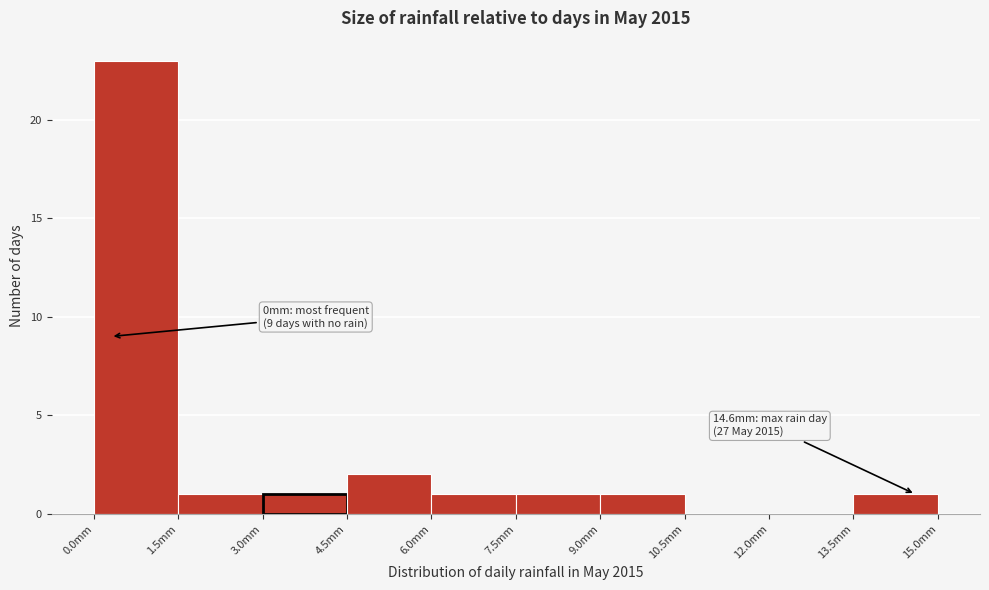

Over which range of the x-axis is the bar tallest?

0.0 to 1.5